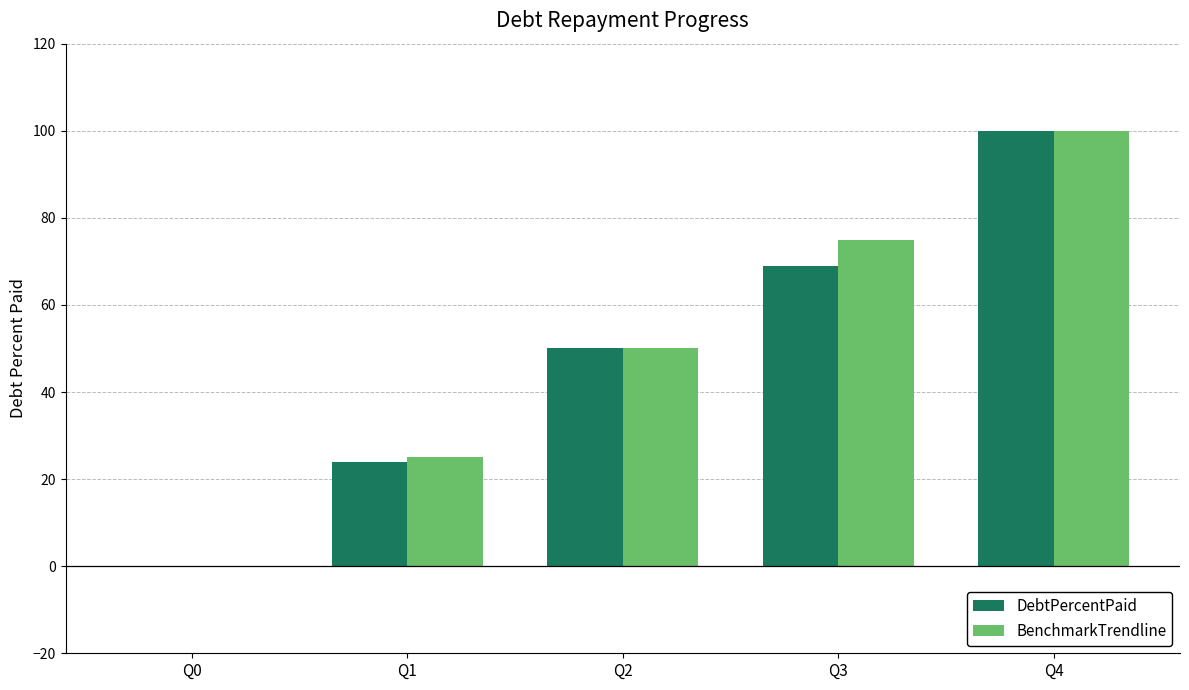

Is the value of BenchmarkTrendline at Q2 greater than the value of DebtPercentPaid at Q3?

No